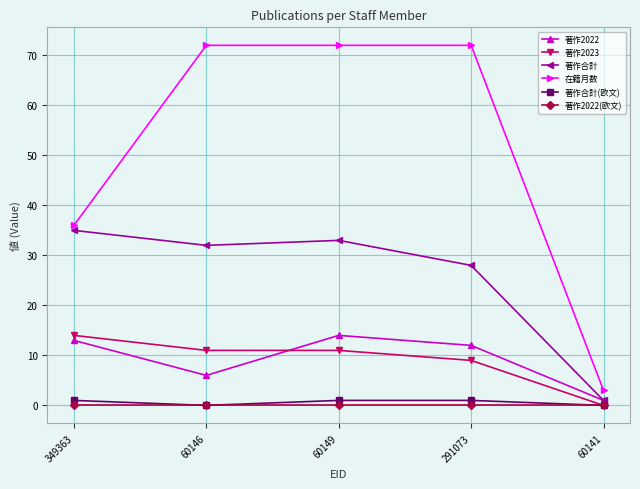

True or false: 著作合計(欧文) has more than 2 interior local peaks.

False